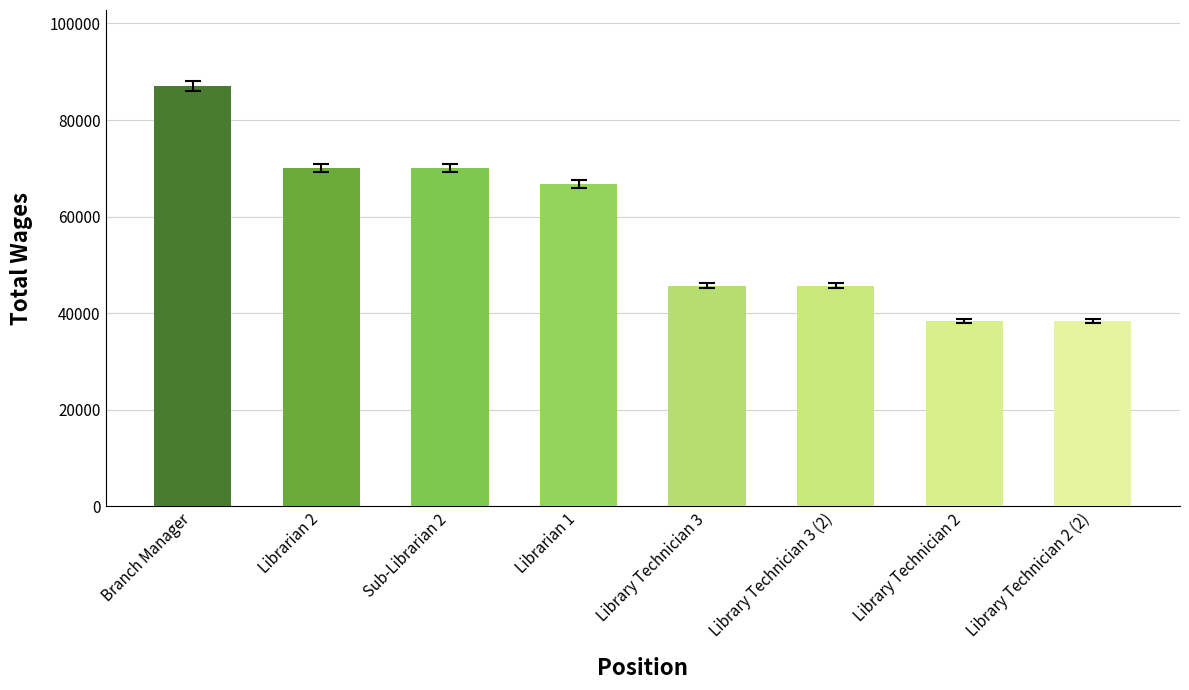

What is the label of the 4th bar from the left?

Librarian 1